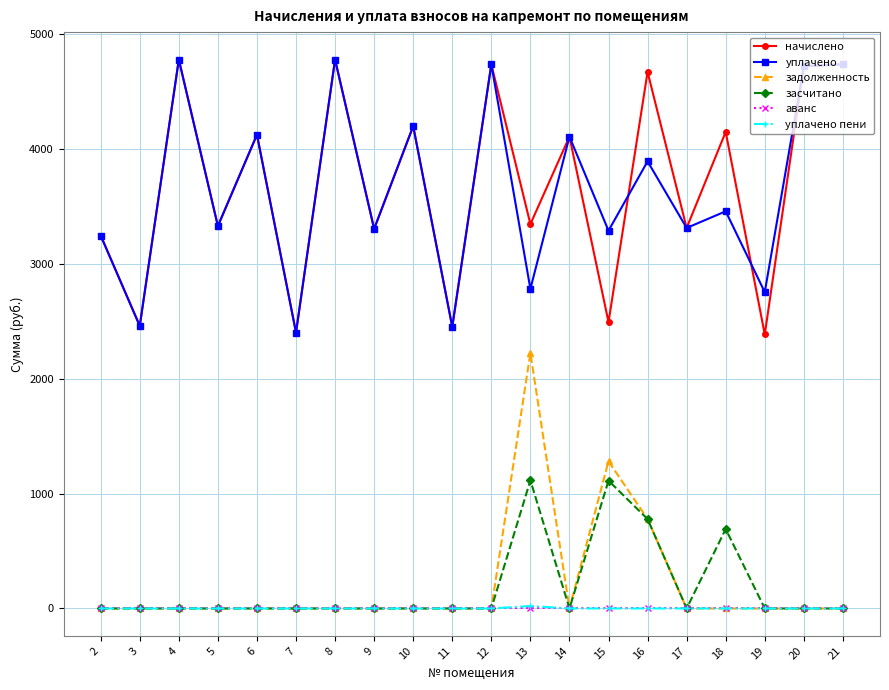

At which category is the sum across all series the highest?

16